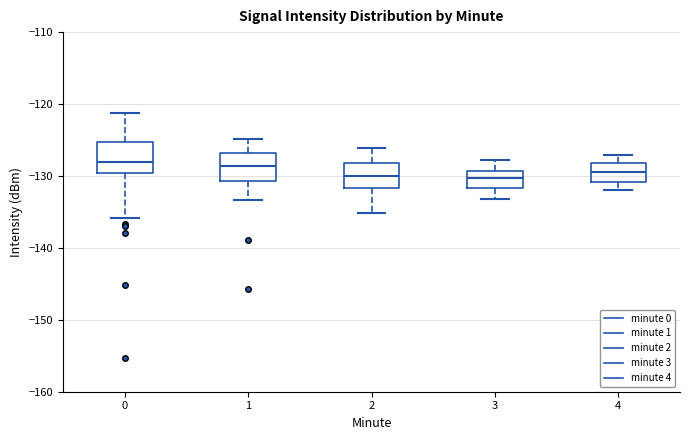

Reading left to right, transcribe this box plot: for each box, give where its median line is, the range the box spans, and where its two whiskers end, as read against the y-axis. The values are not printed on the chart, so give them approximately, as read against the axis.

0: median -128, box -130 to -125, whiskers -136 to -121
1: median -129, box -131 to -127, whiskers -133 to -125
2: median -130, box -132 to -128, whiskers -135 to -126
3: median -130, box -132 to -129, whiskers -133 to -128
4: median -129, box -131 to -128, whiskers -132 to -127